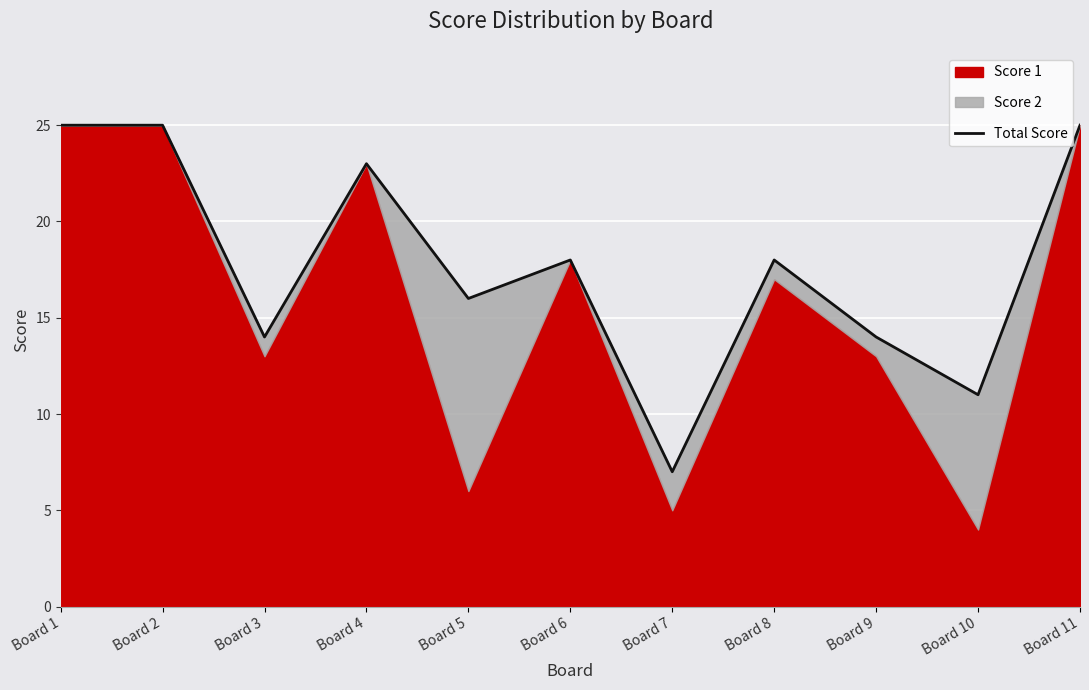

Where is the first local maximum?

Board 4